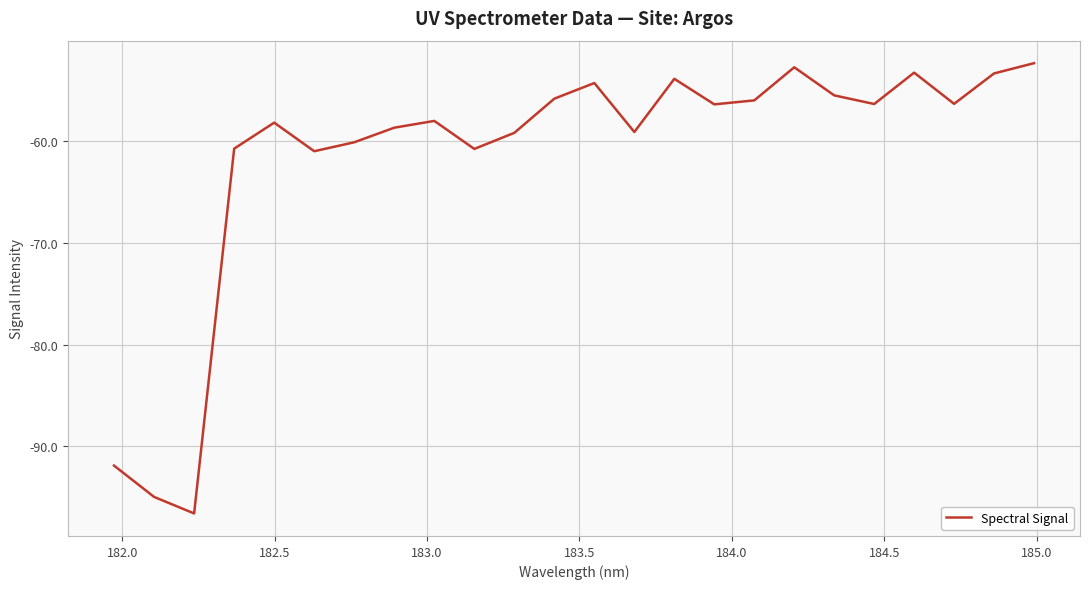

What is the minimum value shown in the chart?

-96.6